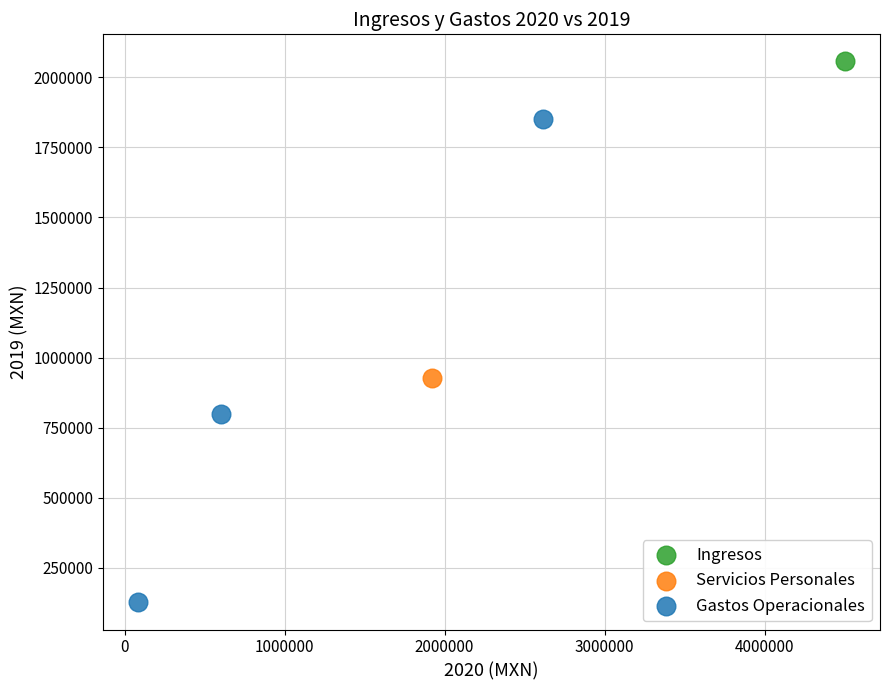

What are all the series names shown in the legend?

Ingresos, Servicios Personales, Gastos Operacionales